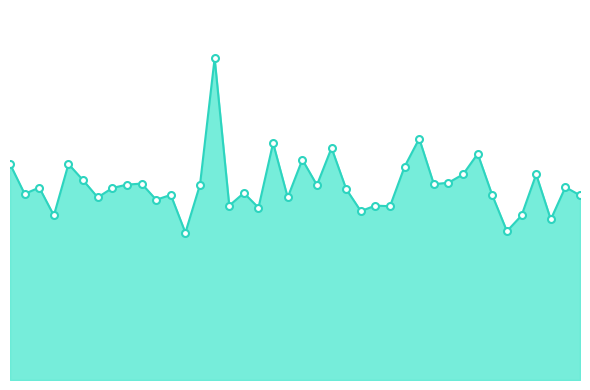

Does the chart have visible grid lines?

No